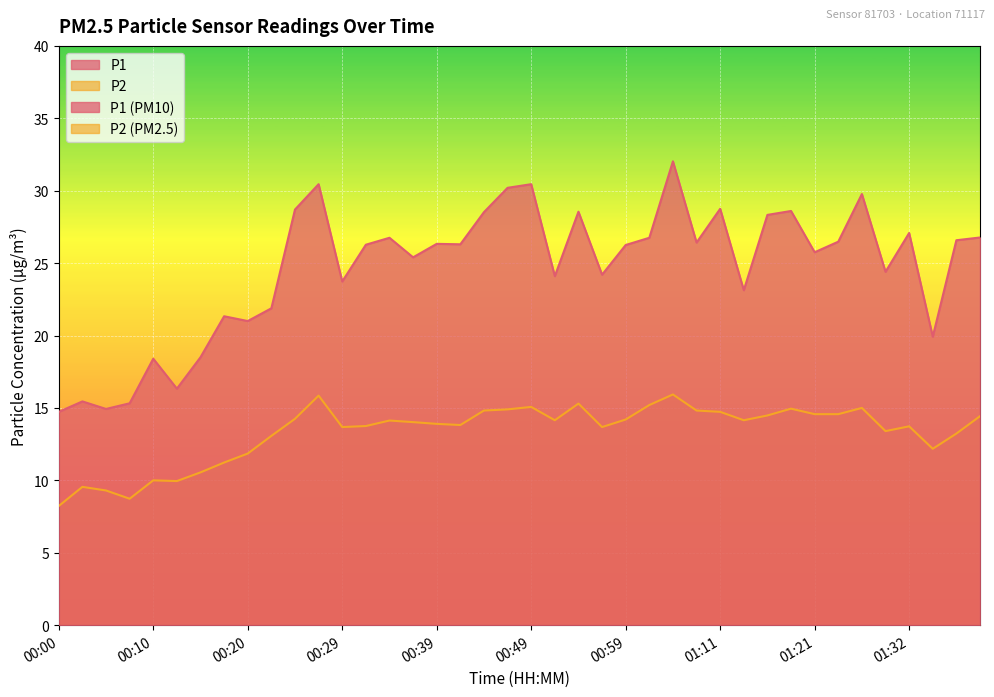

What is the difference between the maximum and minimum values in the P1 series?

17.3